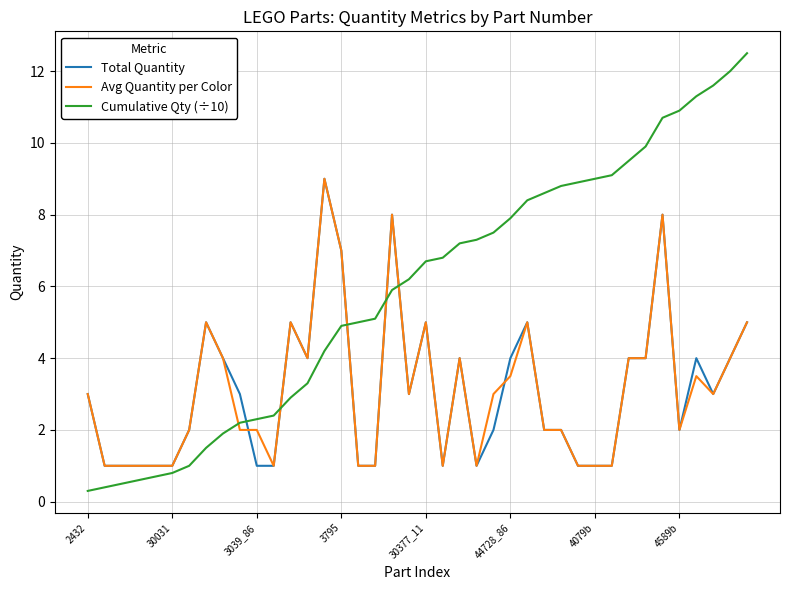

How many Total Quantity values are between 1 and 4?

31